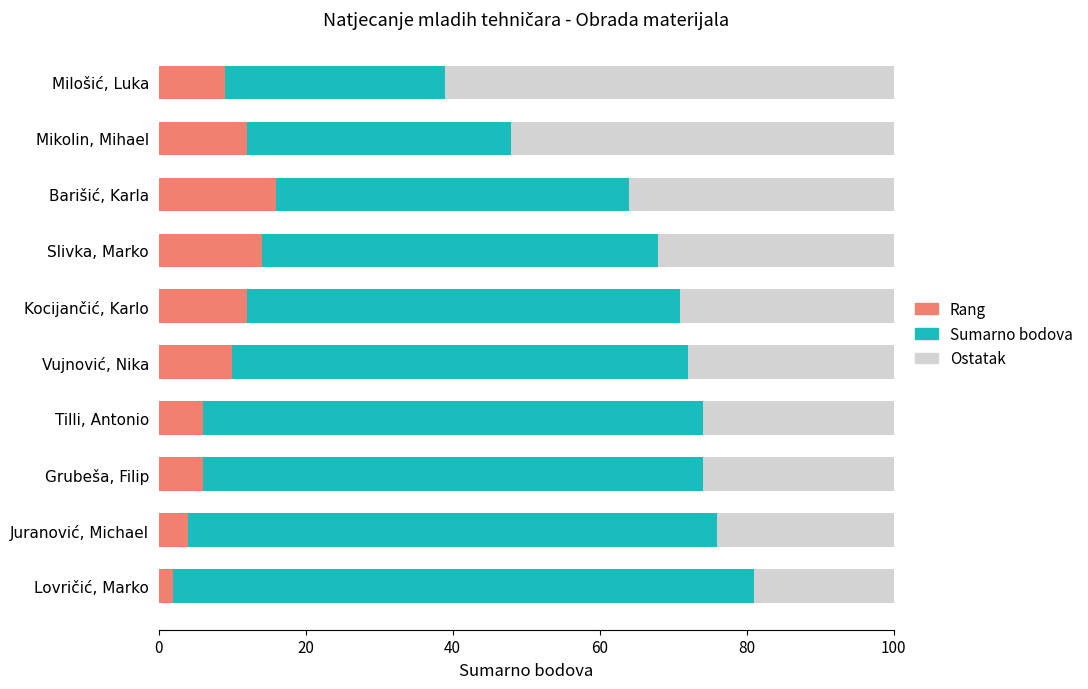

True or false: Rang has a value of 10 at Vujnović, Nika.

True